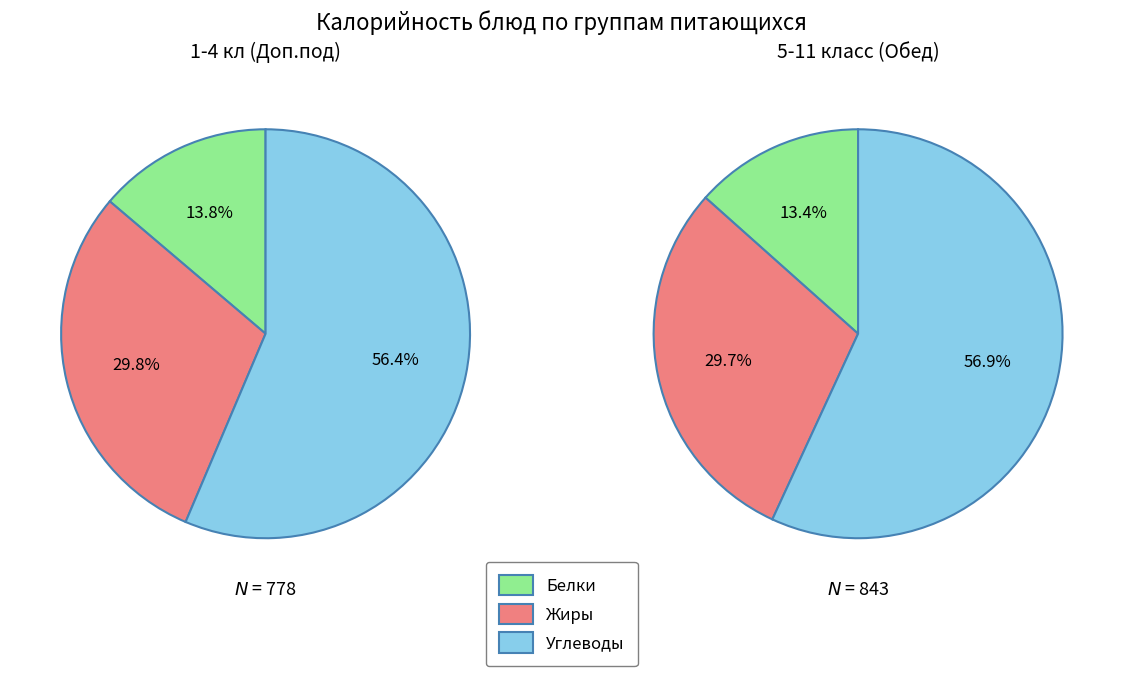

Is it true that 1 is 41% of the pie?

False